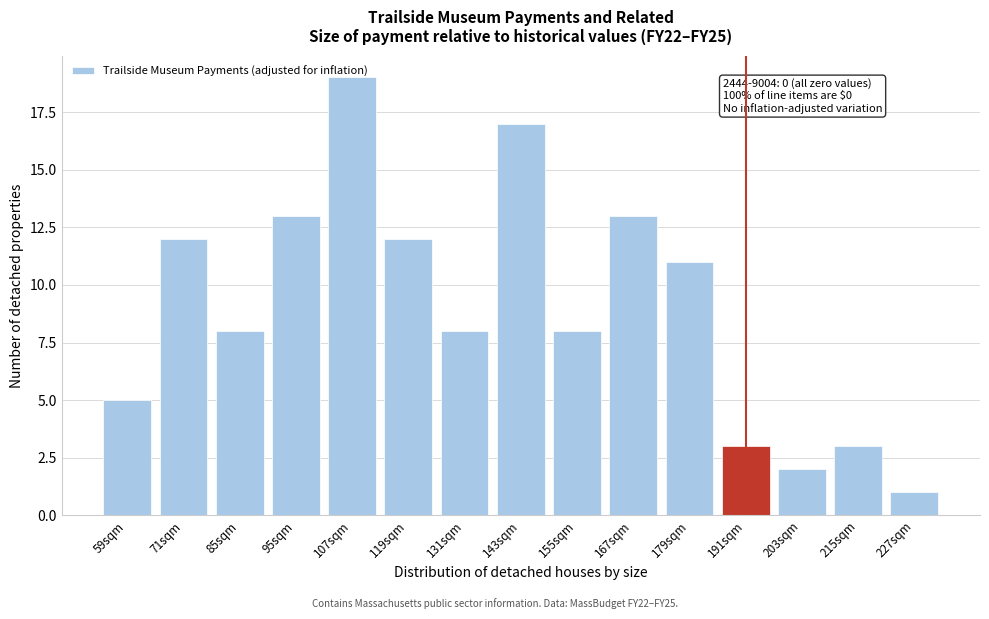

At which label is the value closest to 10?

179sqm